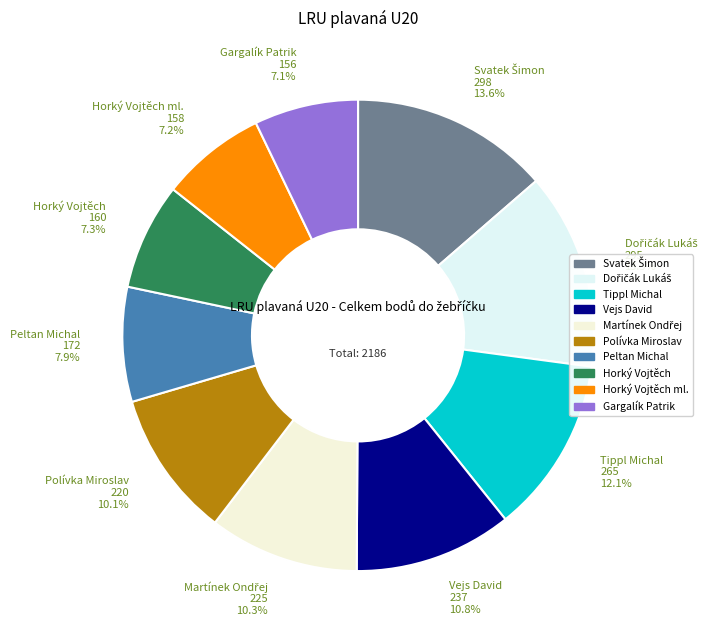

What is the largest slice in the pie chart?

Svatek Šimon